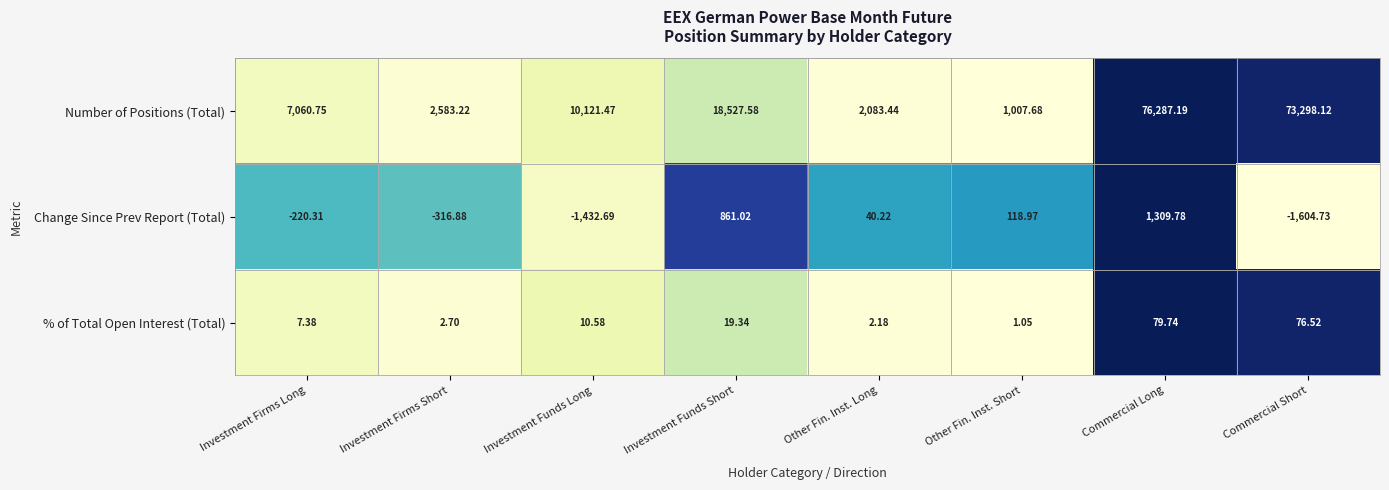

Rank the series at Investment Funds Long from lowest to highest value.

Change Since Prev Report (Total), % of Total Open Interest (Total), Number of Positions (Total)